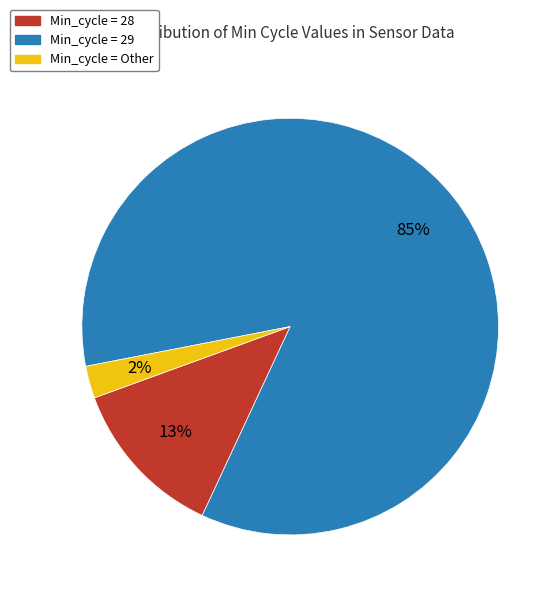

Is there any slice that represents more than half of the pie?

Yes